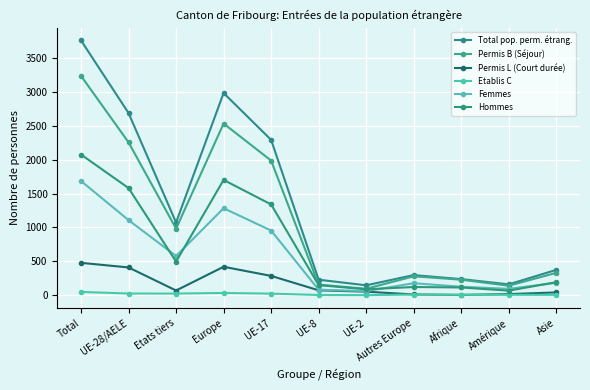

In Permis L (Court durée), how many points are higher than both neighbors (excluding endpoints)?

1